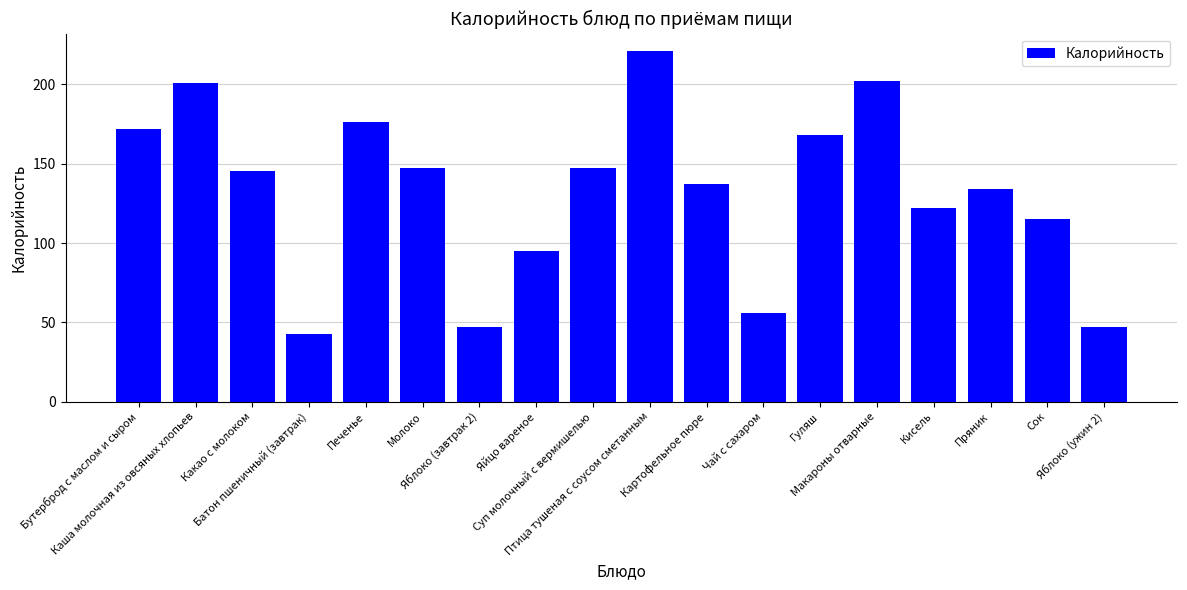

What is the maximum value shown in the chart?

221.0